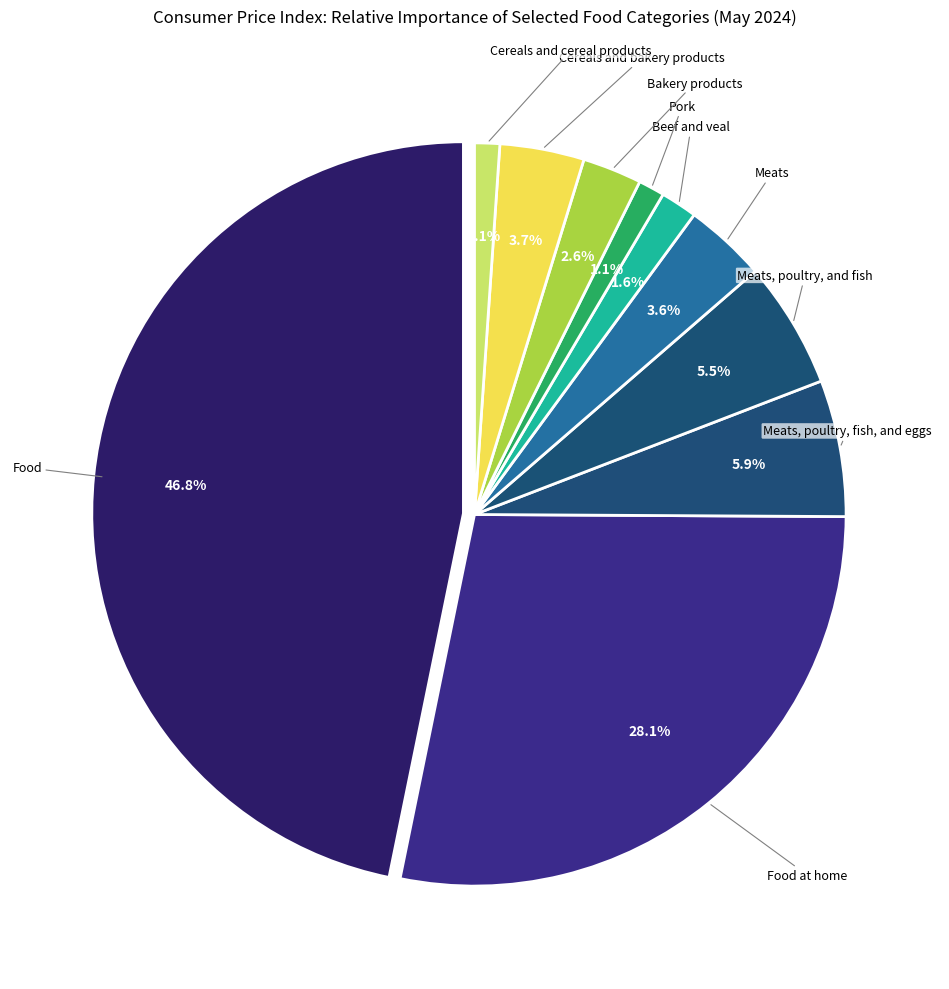

Do Meats, poultry, fish, and eggs and Food at home together represent more than half of the pie?

No